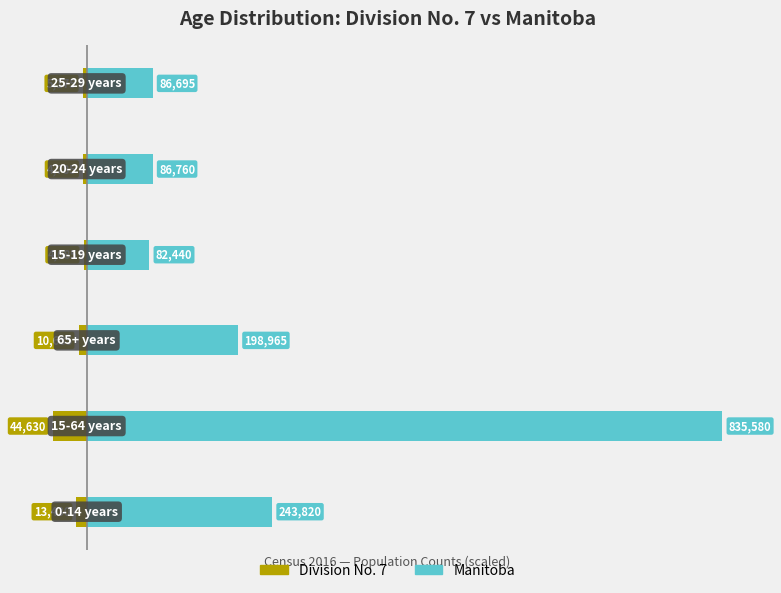

What is the value of the Division No. 7 bar at the 3rd from the left?

-1.3